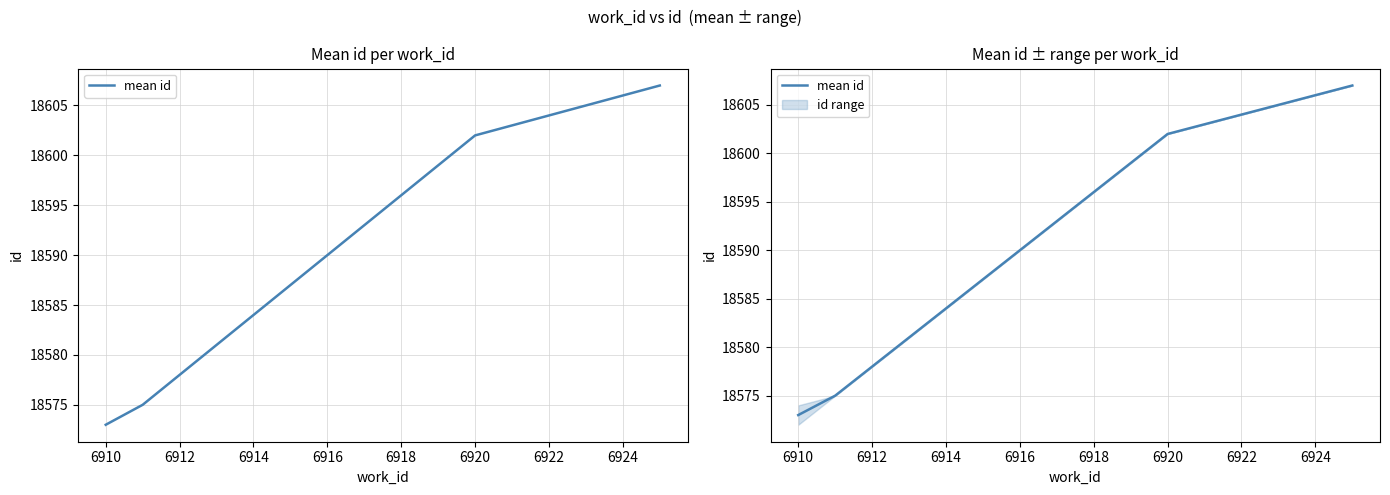

What is the minimum value shown in the chart?

18573